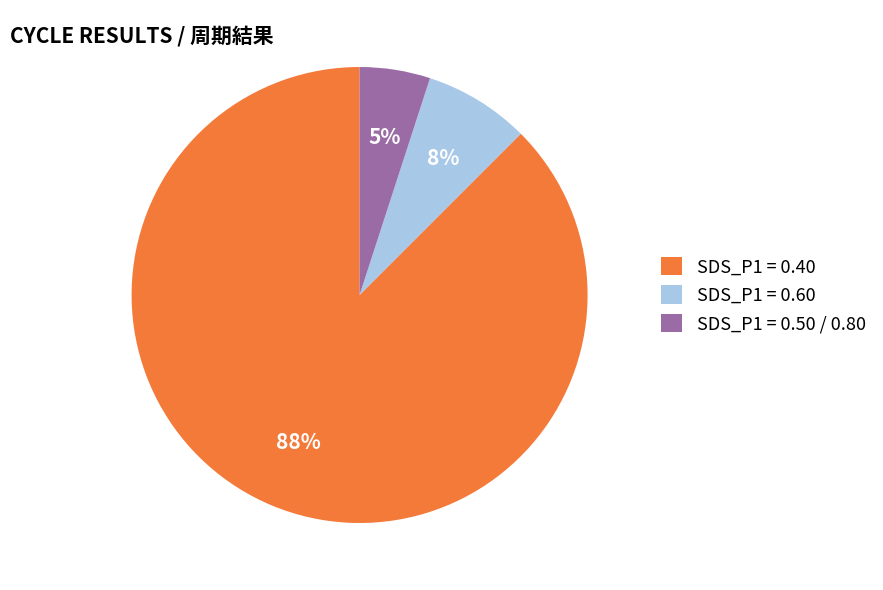

To the nearest percent, what percentage of the pie is SDS_P1 = 0.50 / 0.80?

5%